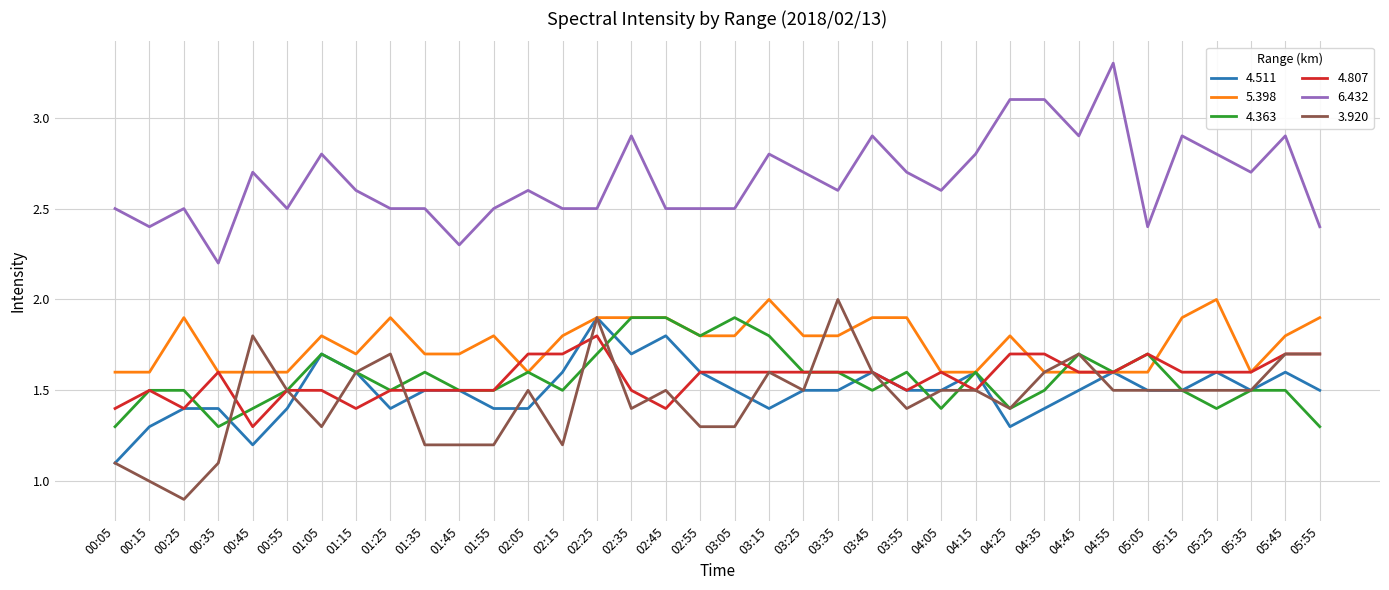

Reading left to right, list all the values displayed in this chart.

4.511: 1.1	1.3	1.4	1.4	1.2	1.4	1.7	1.6	1.4	1.5	1.5	1.4	1.4	1.6	1.9	1.7	1.8	1.6	1.5	1.4	1.5	1.5	1.6	1.5	1.5	1.6	1.3	1.4	1.5	1.6	1.5	1.5	1.6	1.5	1.6	1.5
5.398: 1.6	1.6	1.9	1.6	1.6	1.6	1.8	1.7	1.9	1.7	1.7	1.8	1.6	1.8	1.9	1.9	1.9	1.8	1.8	2.0	1.8	1.8	1.9	1.9	1.6	1.6	1.8	1.6	1.6	1.6	1.6	1.9	2.0	1.6	1.8	1.9
4.363: 1.3	1.5	1.5	1.3	1.4	1.5	1.7	1.6	1.5	1.6	1.5	1.5	1.6	1.5	1.7	1.9	1.9	1.8	1.9	1.8	1.6	1.6	1.5	1.6	1.4	1.6	1.4	1.5	1.7	1.6	1.7	1.5	1.4	1.5	1.5	1.3
4.807: 1.4	1.5	1.4	1.6	1.3	1.5	1.5	1.4	1.5	1.5	1.5	1.5	1.7	1.7	1.8	1.5	1.4	1.6	1.6	1.6	1.6	1.6	1.6	1.5	1.6	1.5	1.7	1.7	1.6	1.6	1.7	1.6	1.6	1.6	1.7	1.7
6.432: 2.5	2.4	2.5	2.2	2.7	2.5	2.8	2.6	2.5	2.5	2.3	2.5	2.6	2.5	2.5	2.9	2.5	2.5	2.5	2.8	2.7	2.6	2.9	2.7	2.6	2.8	3.1	3.1	2.9	3.3	2.4	2.9	2.8	2.7	2.9	2.4
3.920: 1.1	1.0	0.9	1.1	1.8	1.5	1.3	1.6	1.7	1.2	1.2	1.2	1.5	1.2	1.9	1.4	1.5	1.3	1.3	1.6	1.5	2.0	1.6	1.4	1.5	1.5	1.4	1.6	1.7	1.5	1.5	1.5	1.5	1.5	1.7	1.7